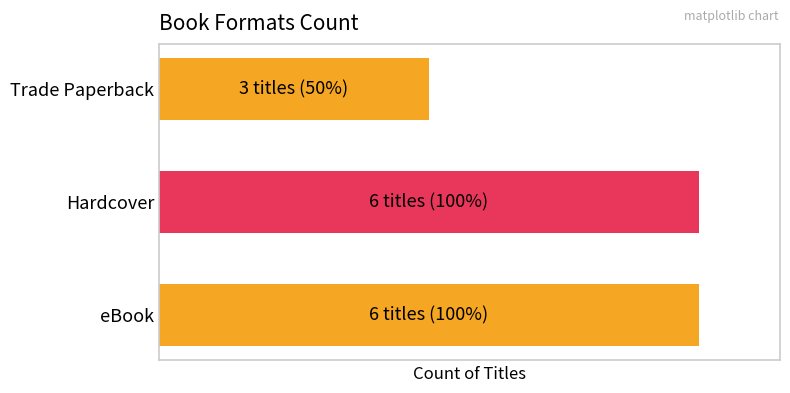

Rank the categories by value from lowest to highest.

Trade Paperback, Hardcover, eBook